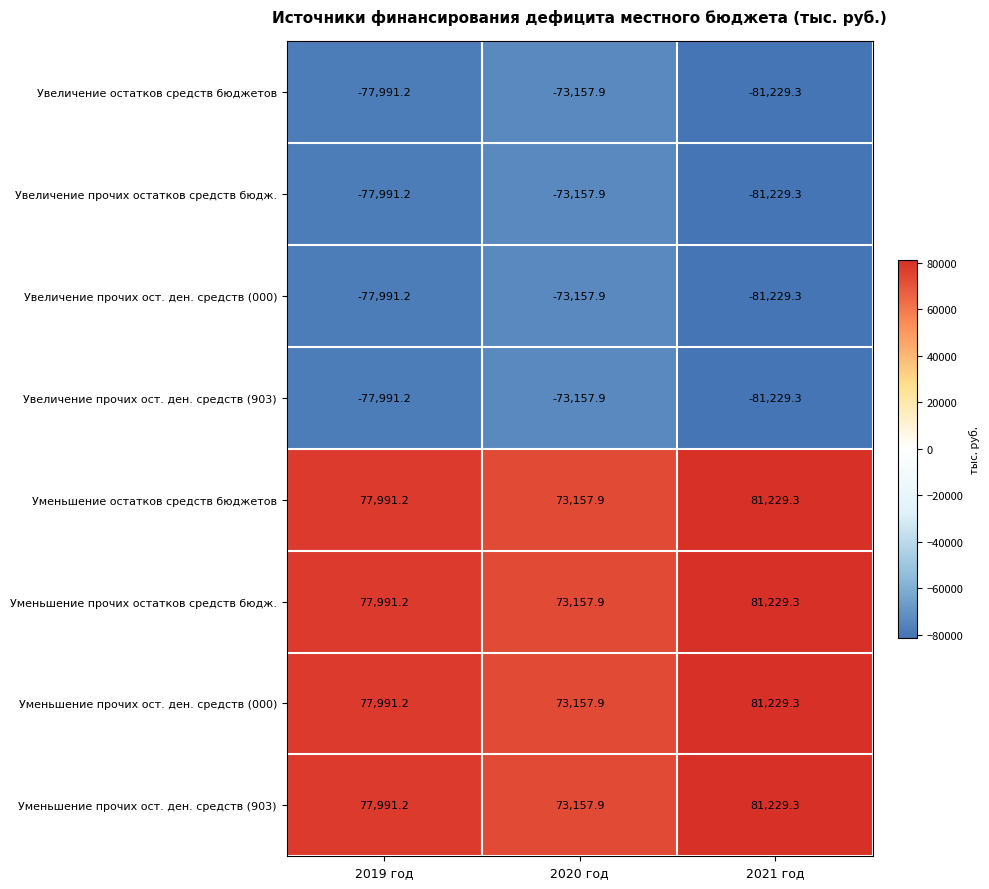

What is the difference between the highest and lowest values at 2021 год?

162458.6